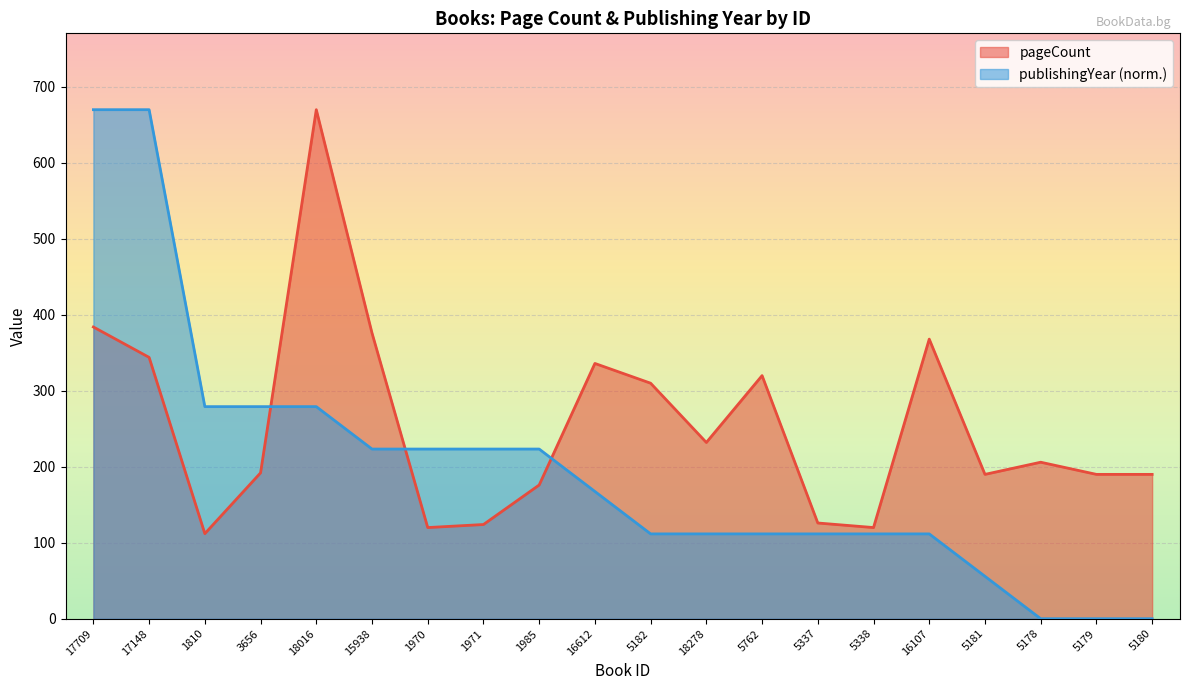

What position from the right is 17709?

20